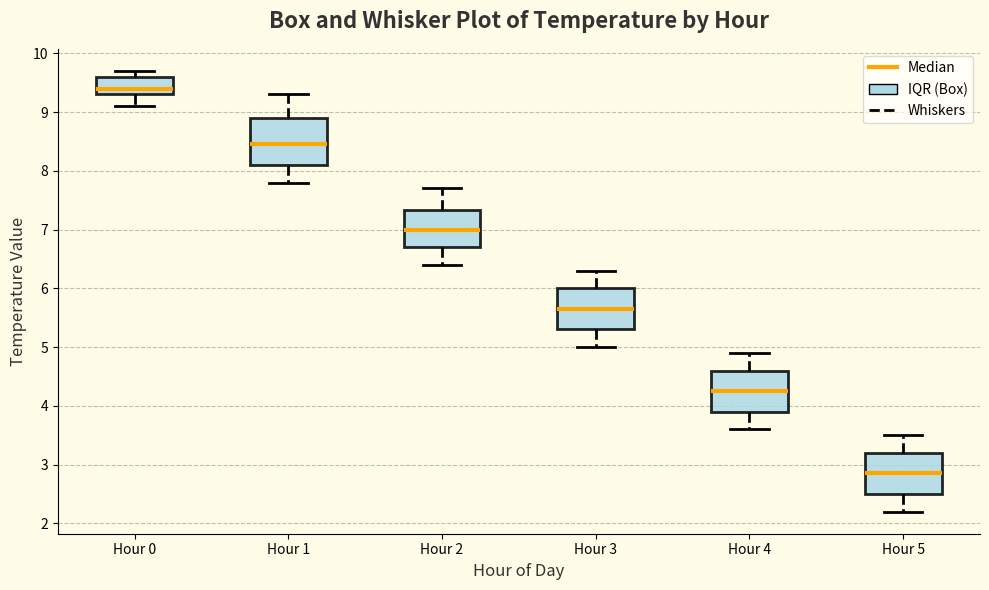

Which box is the tallest, from its lower edge to its upper edge?

Hour 1